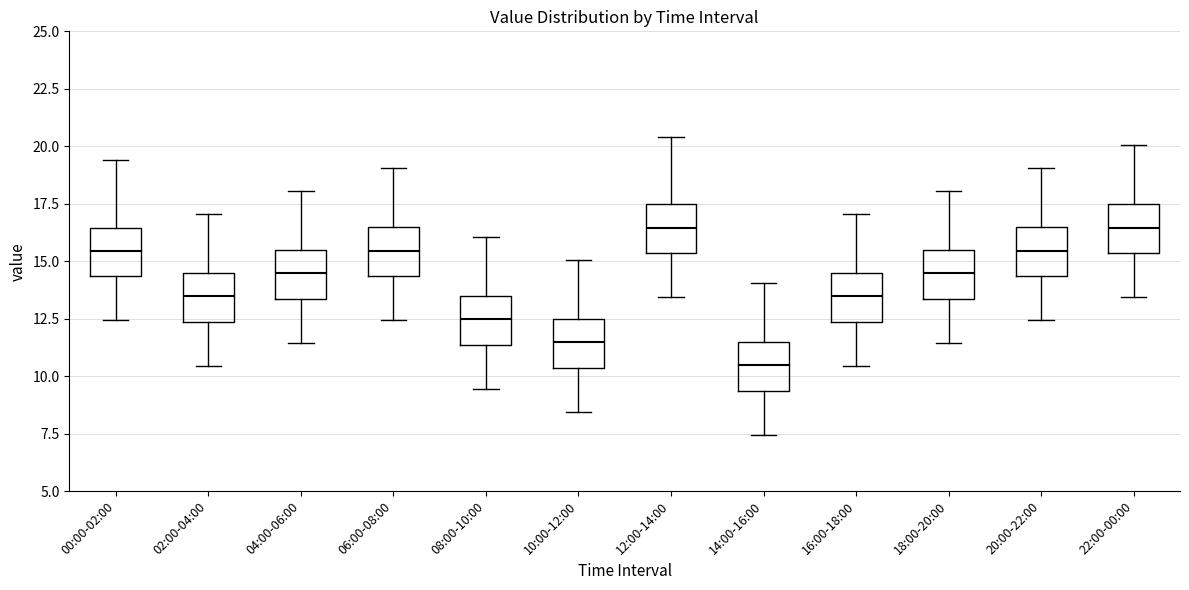

Where does the median line of the box for 00:00-02:00 sit on the y-axis? The values are not printed on the chart, so give them approximately, as read against the axis.

15.5